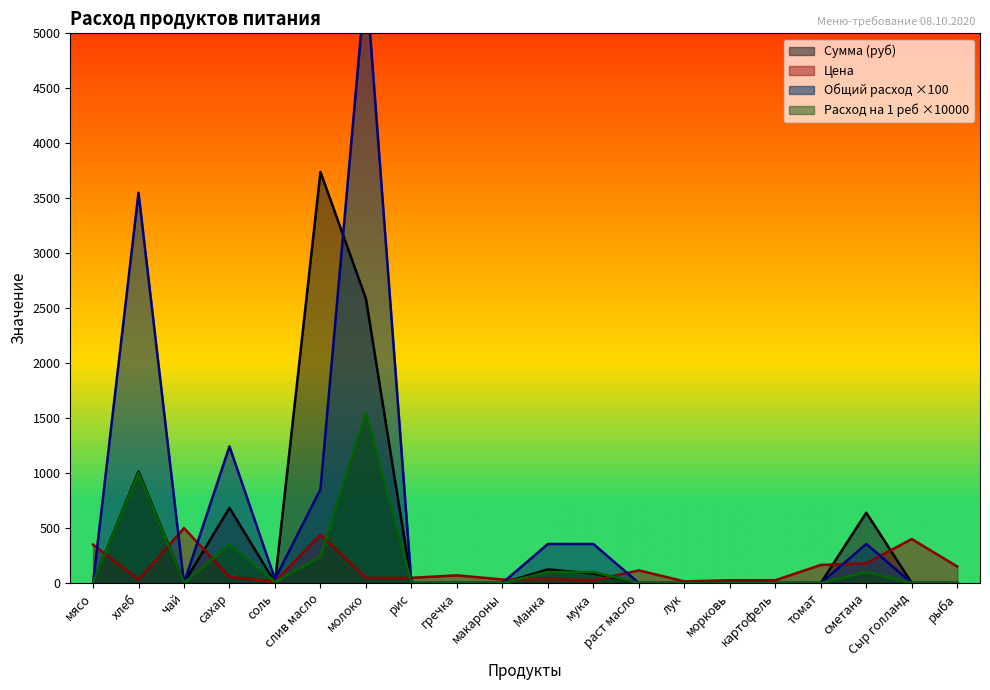

List the labels in order of Сумма (руб) value, smallest first.

мясо, чай, рис, гречка, макароны, раст масло, лук, морковь, картофель, томат, Сыр голланд, рыба, соль, мука, Манка, сметана, сахар, хлеб, молоко, слив масло